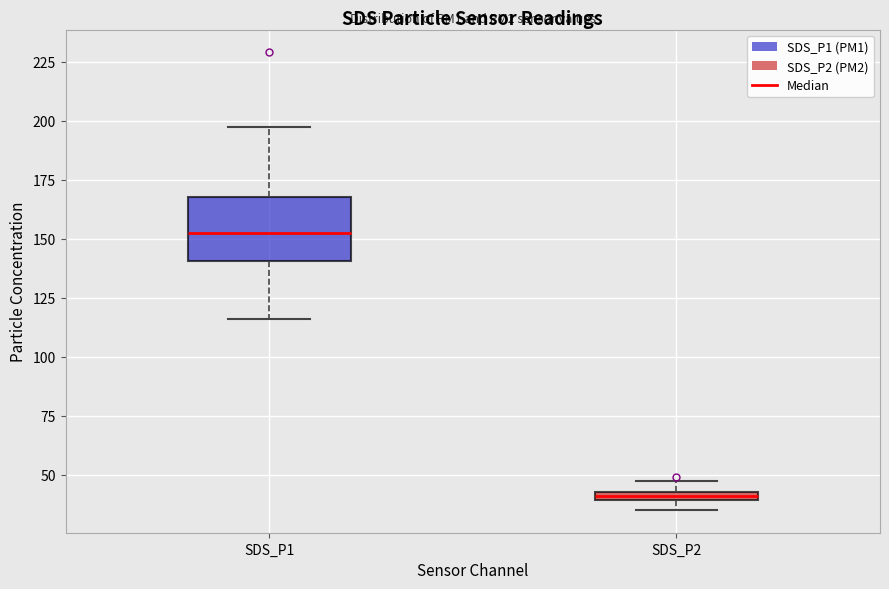

Comparing the boxes themselves (not the whiskers), which one is the tallest?

SDS_P1